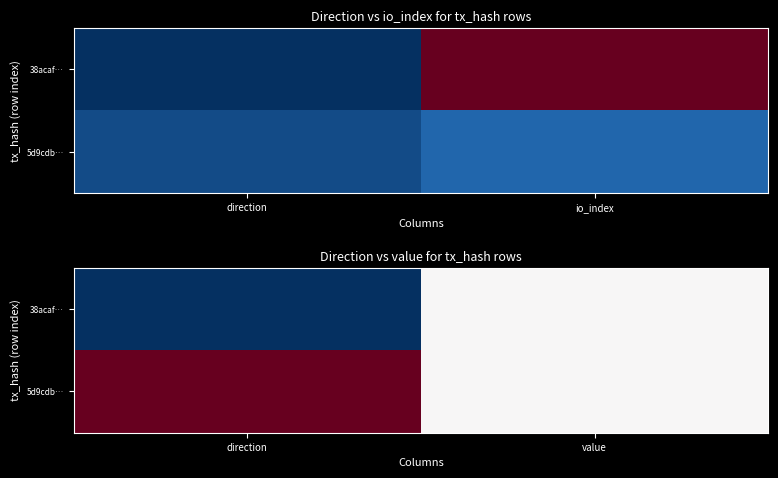

What is the difference between the 38acaf… values at value and direction?

1.0